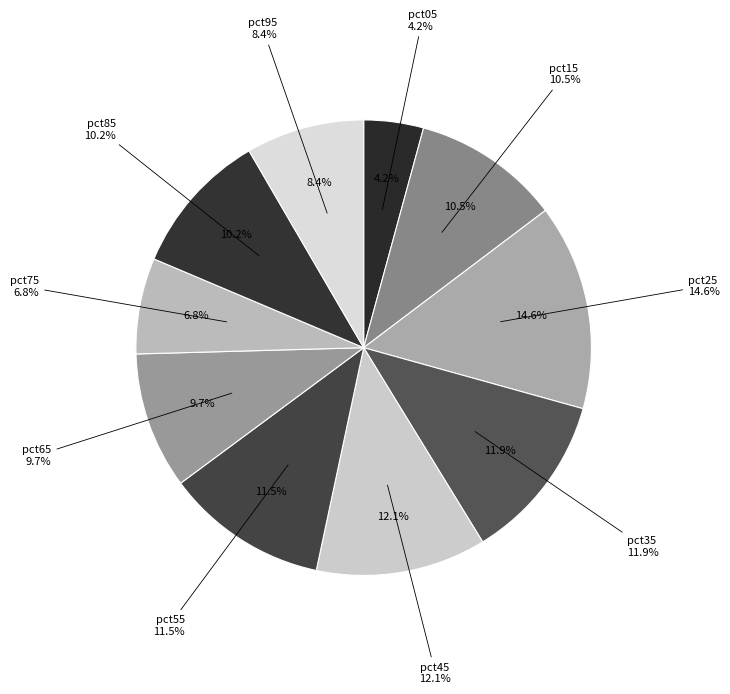

Which slice is the largest?

pct25